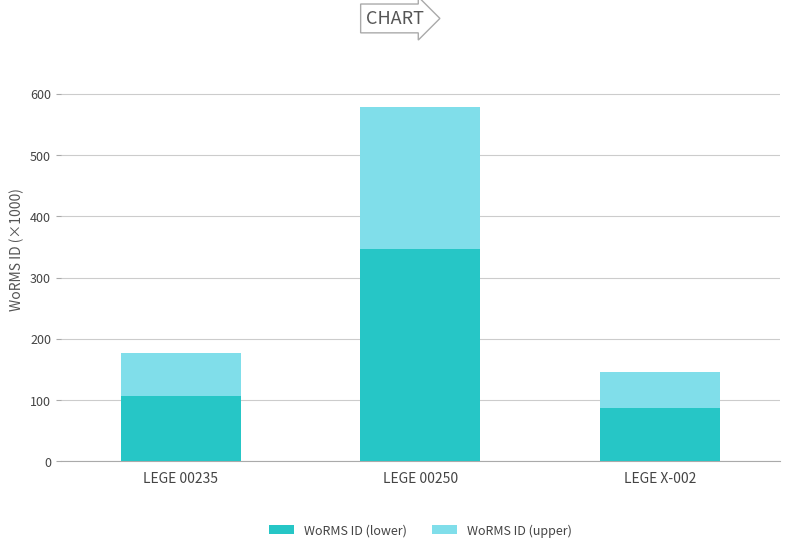

Rank the categories by WoRMS ID (lower) value from highest to lowest.

LEGE 00250, LEGE 00235, LEGE X-002